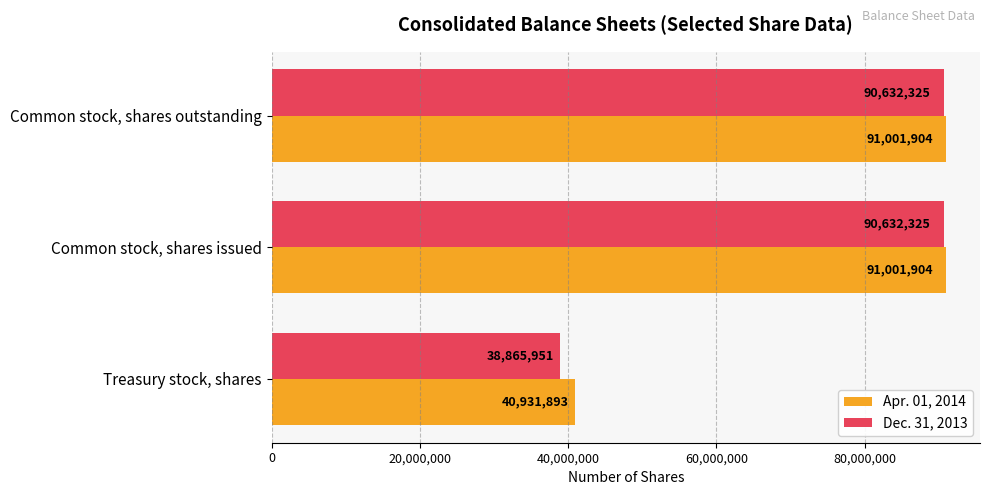

What is the sum of the Apr. 01, 2014 values at Treasury stock, shares and Common stock, shares outstanding?

131933797